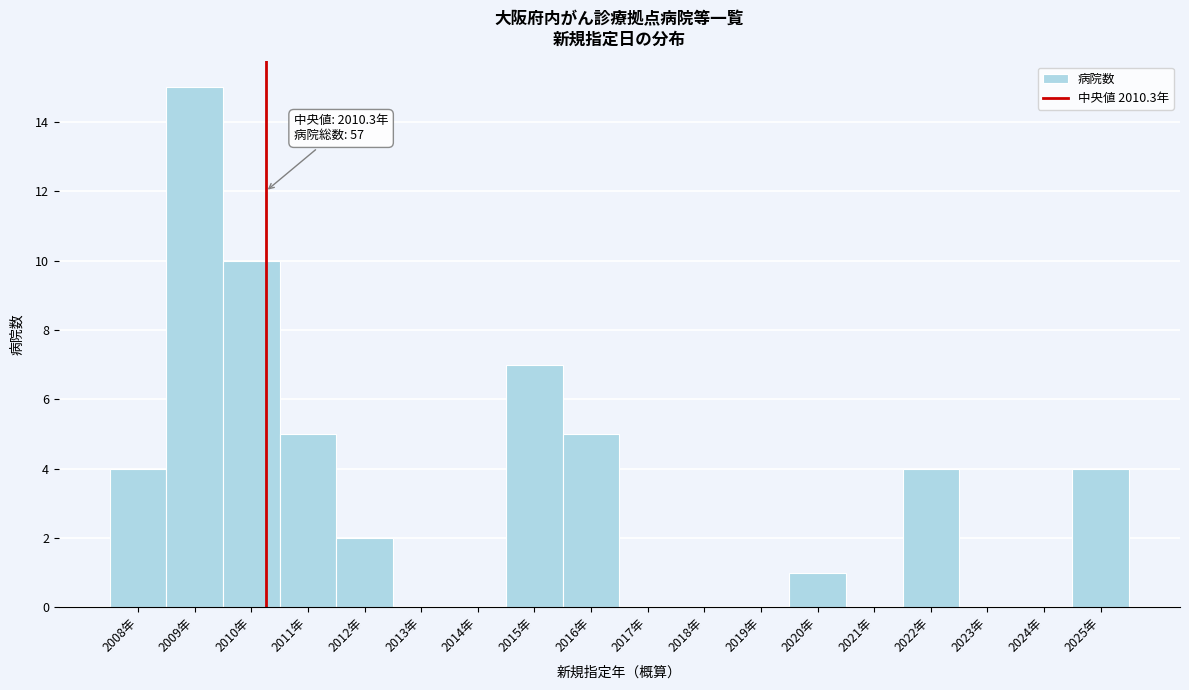

Which range on the x-axis has the tallest bar?

2008.5 to 2009.5